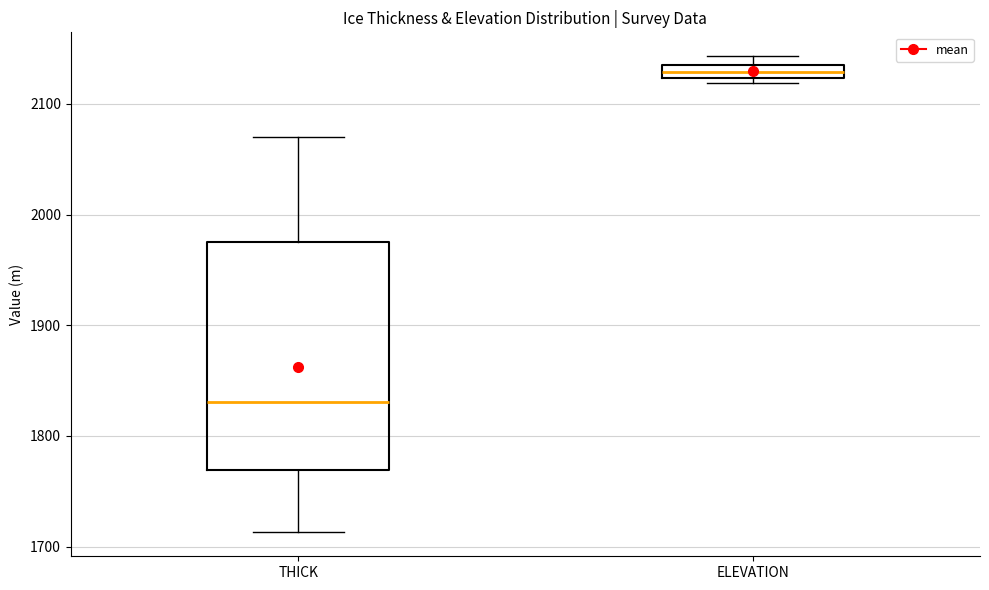

Which box's median line is the lowest?

THICK